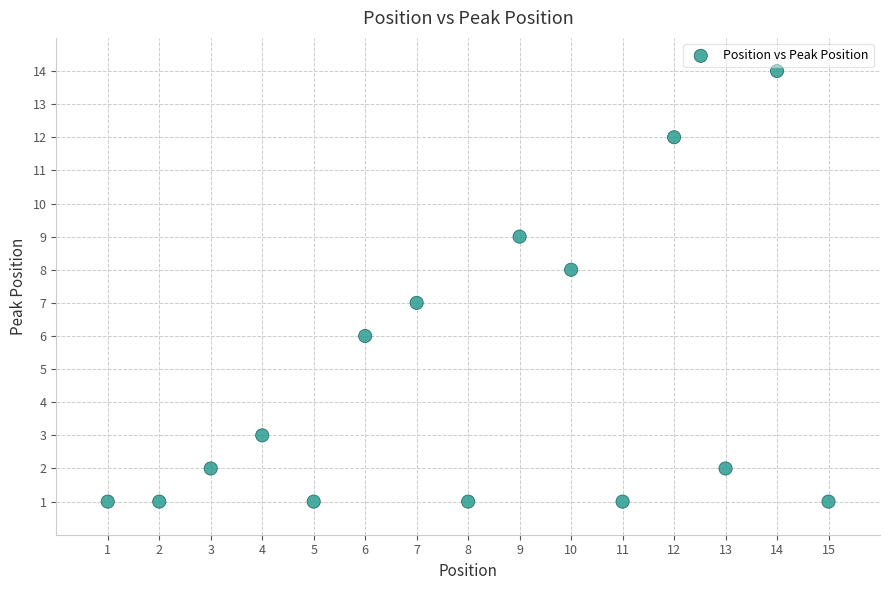

What is the range of X values (max minus min)?

14